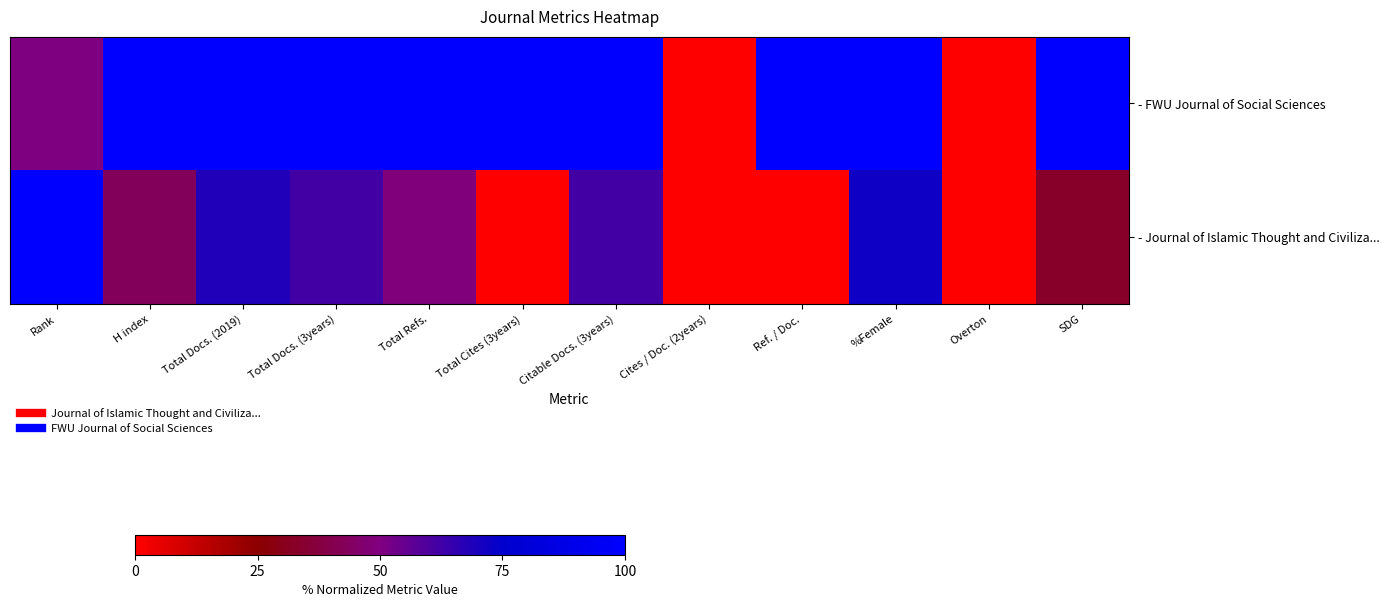

Reading left to right, what are all the values shown in this chart?

- Journal of Islamic Thought and Civiliza...: Rank=100.0	H index=42.9	Total Docs. (2019)=68.6	Total Docs. (3years)=62.1	Total Refs.=49.4	Total Cites (3years)=0.0	Citable Docs. (3years)=62.1	Cites / Doc. (2years)=0.0	Ref. / Doc.=0.0	%Female=72.1	Overton=0.0	SDG=33.3
- FWU Journal of Social Sciences: Rank=50.0	H index=100.0	Total Docs. (2019)=100.0	Total Docs. (3years)=100.0	Total Refs.=100.0	Total Cites (3years)=100.0	Citable Docs. (3years)=100.0	Cites / Doc. (2years)=0.0	Ref. / Doc.=100.0	%Female=100.0	Overton=0.0	SDG=100.0